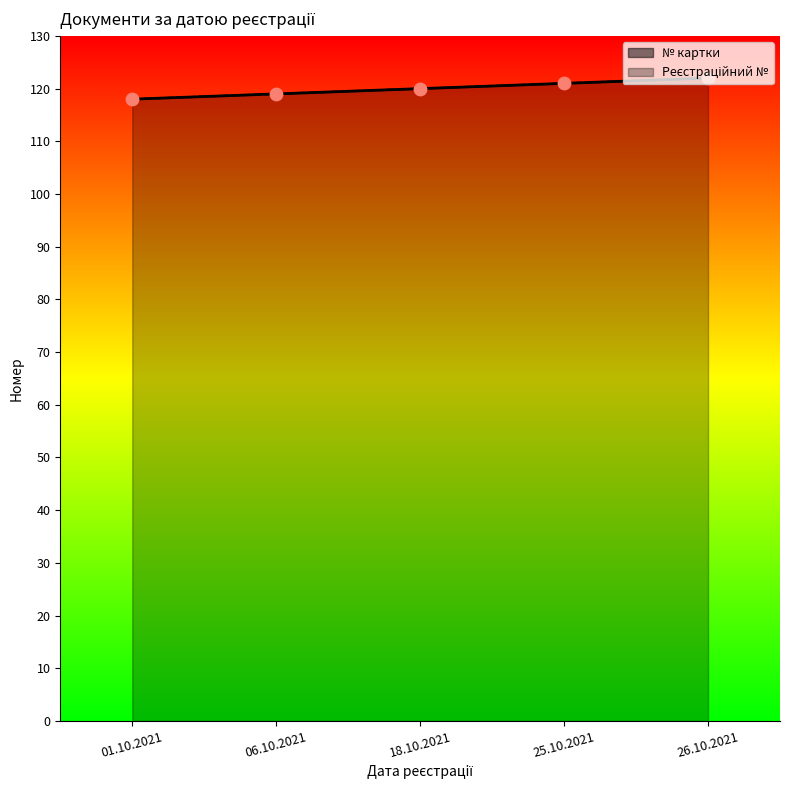

Is the value of Реєстраційний № at 26.10.2021 greater than the value of № картки at 01.10.2021?

Yes